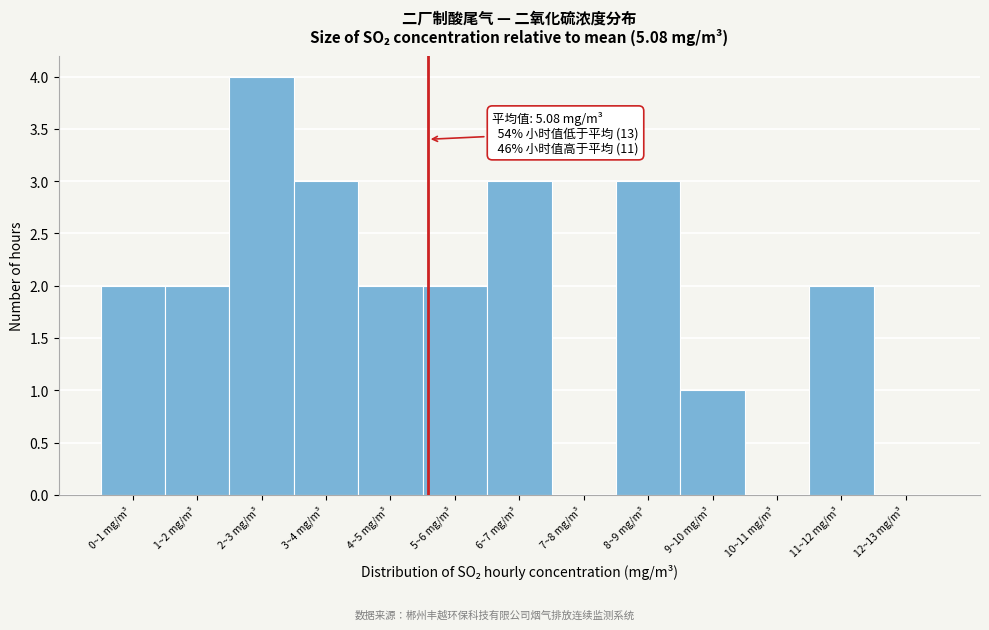

Reading left to right, what are all the values shown in this chart?

0~1 mg/m³=2	1~2 mg/m³=2	2~3 mg/m³=4	3~4 mg/m³=3	4~5 mg/m³=2	5~6 mg/m³=2	6~7 mg/m³=3	7~8 mg/m³=0	8~9 mg/m³=3	9~10 mg/m³=1	10~11 mg/m³=0	11~12 mg/m³=2	12~13 mg/m³=0